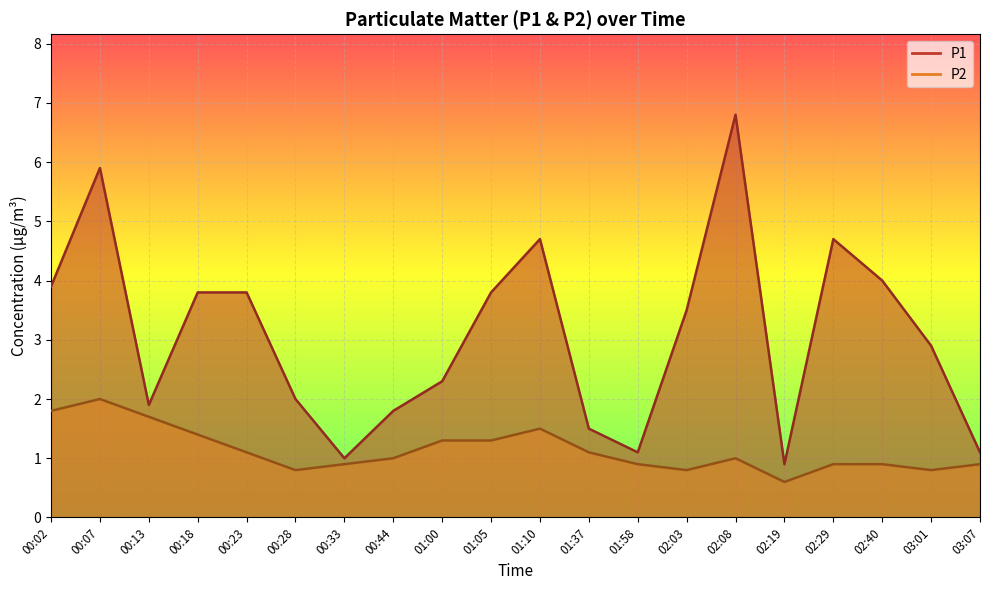

What is the label of the 9th point from the left?

01:00